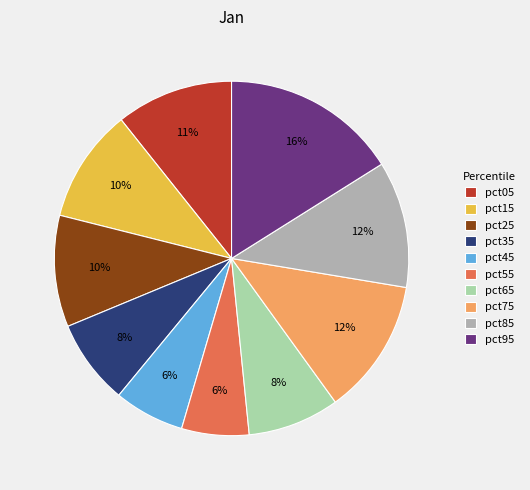

What is the largest slice in the pie chart?

pct95